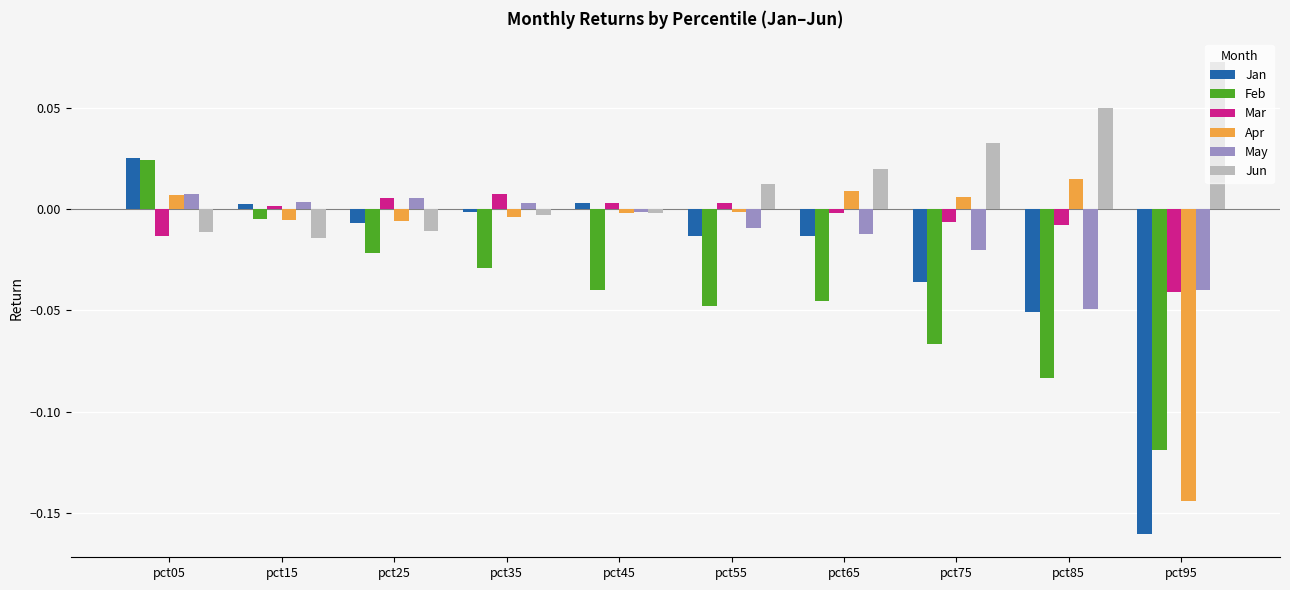

At how many categories does at least one series exceed 0?

10